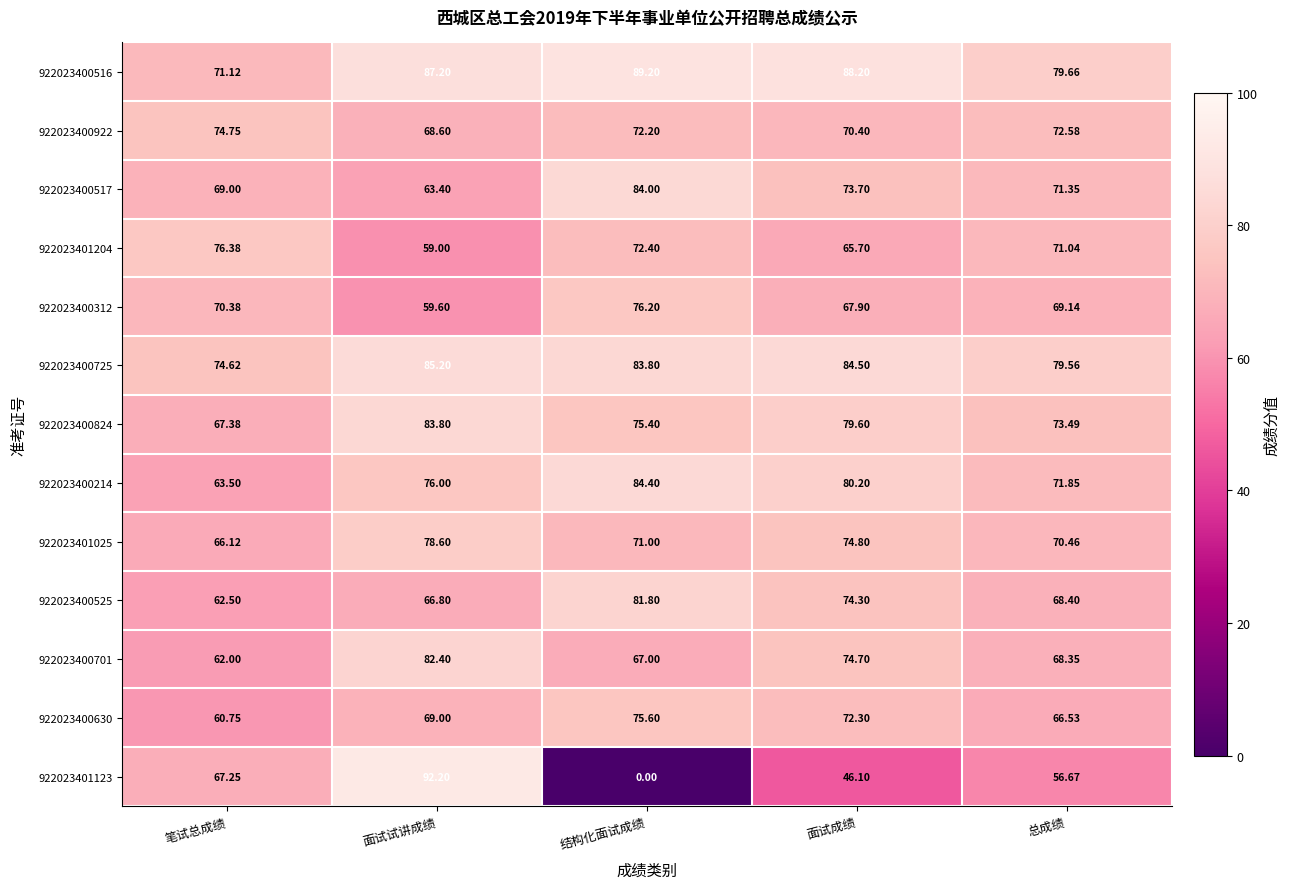

Which series has the widest spread of values?

922023401123